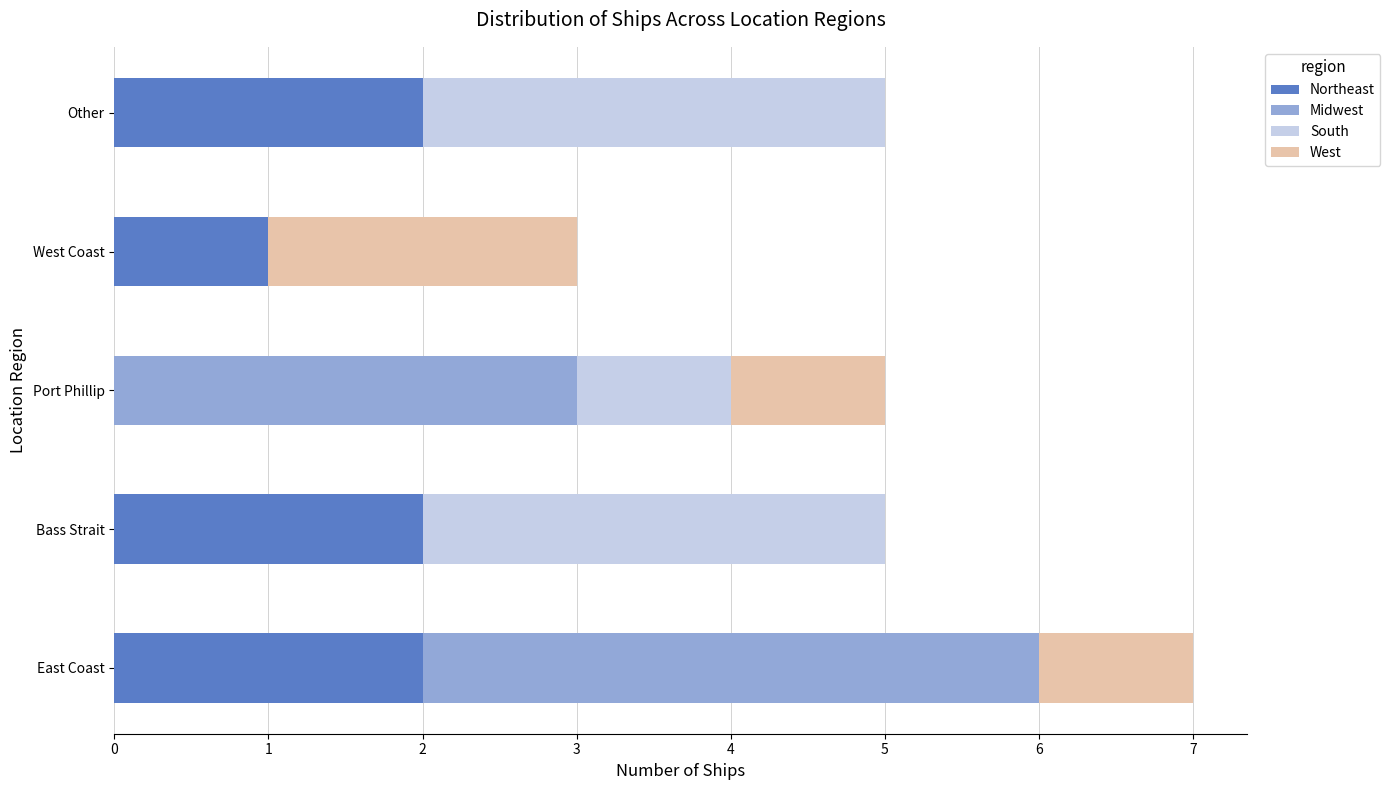

Is it true that Northeast equals -1 at Port Phillip?

False